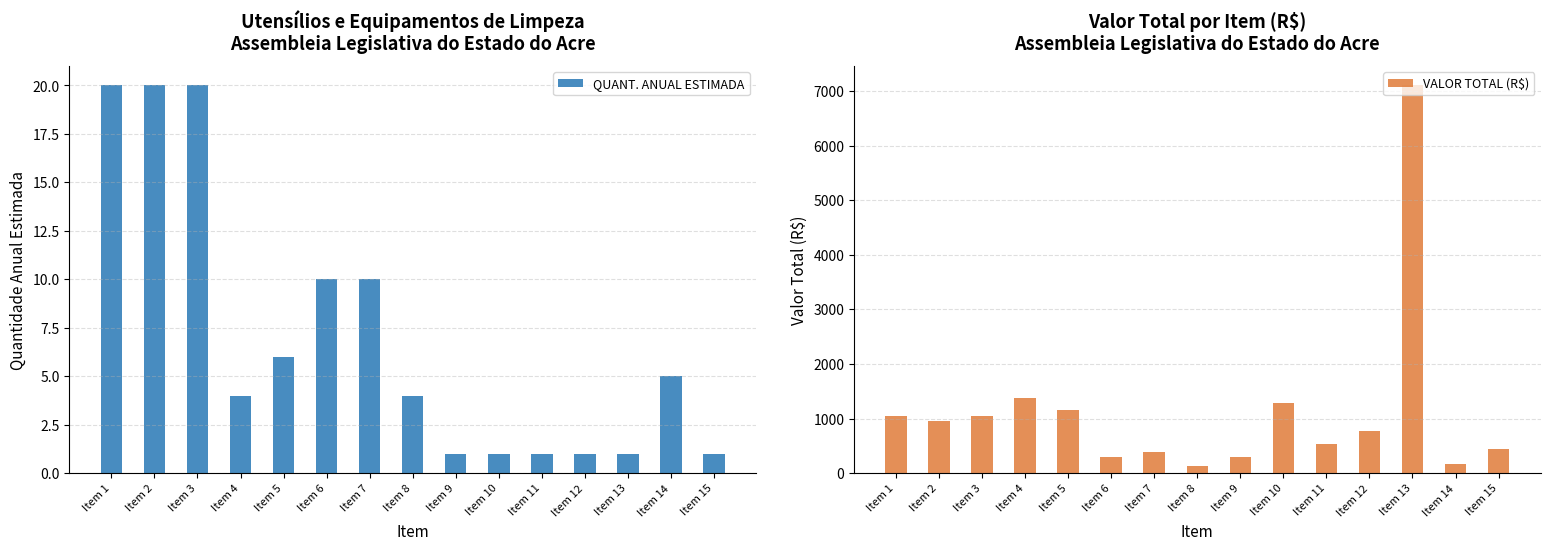

What is the difference between the highest and lowest values at Item 4?

1370.2